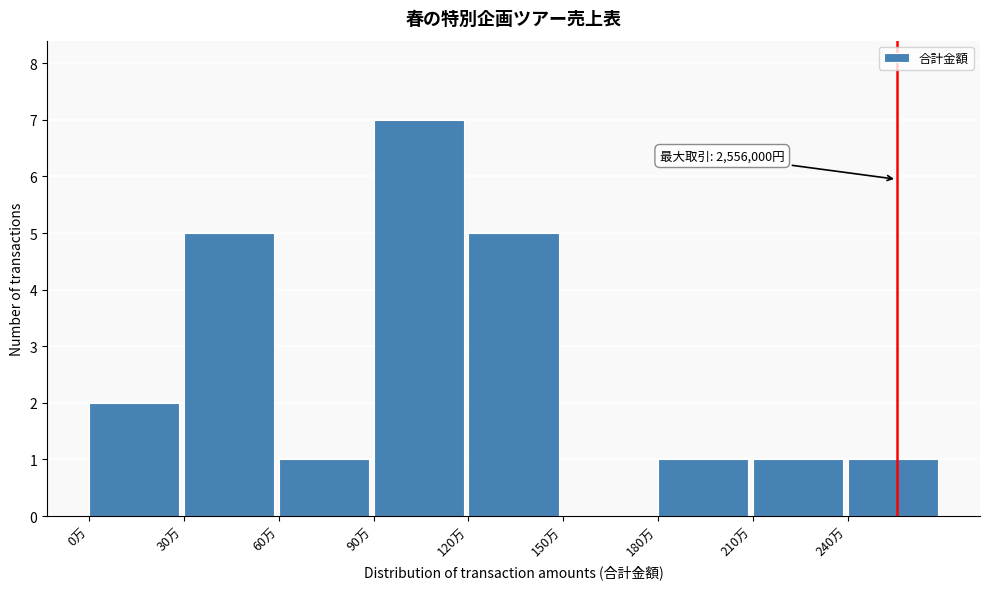

Reading left to right, extract all data points from this chart.

0万=2	30万=5	60万=1	90万=7	120万=5	150万=0	180万=1	210万=1	240万=1